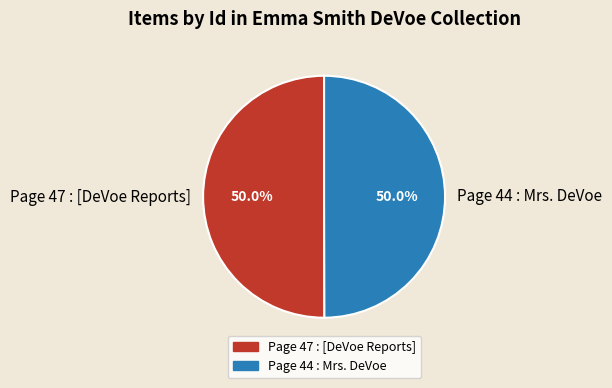

How much of the chart is everything except Page 44 : Mrs. DeVoe?

50.0%